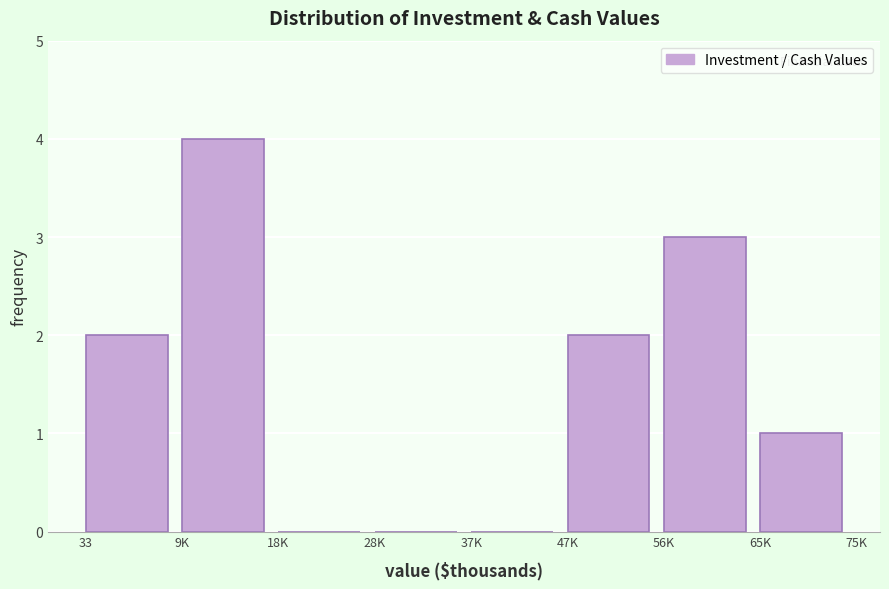

Reading right to left, what are all the values shown in this chart?

65K=1	56K=3	47K=2	37K=0	28K=0	18K=0	9K=4	33=2